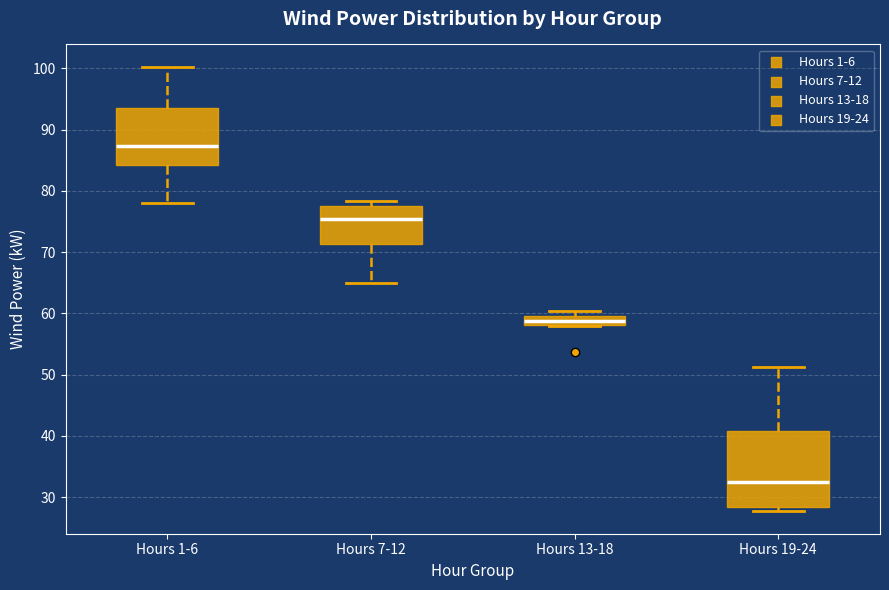

Where is the lower edge of the box for Hours 19-24 on the y-axis? The values are not printed on the chart, so give them approximately, as read against the axis.

28